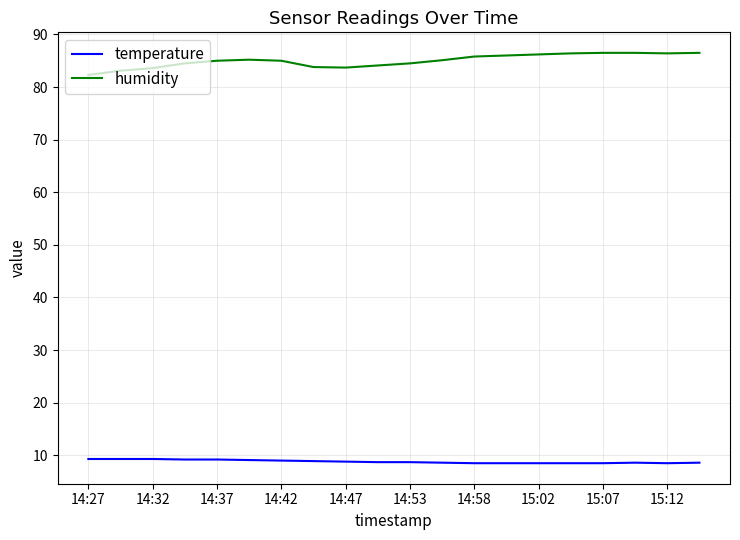

How many lines are shown in the chart?

2